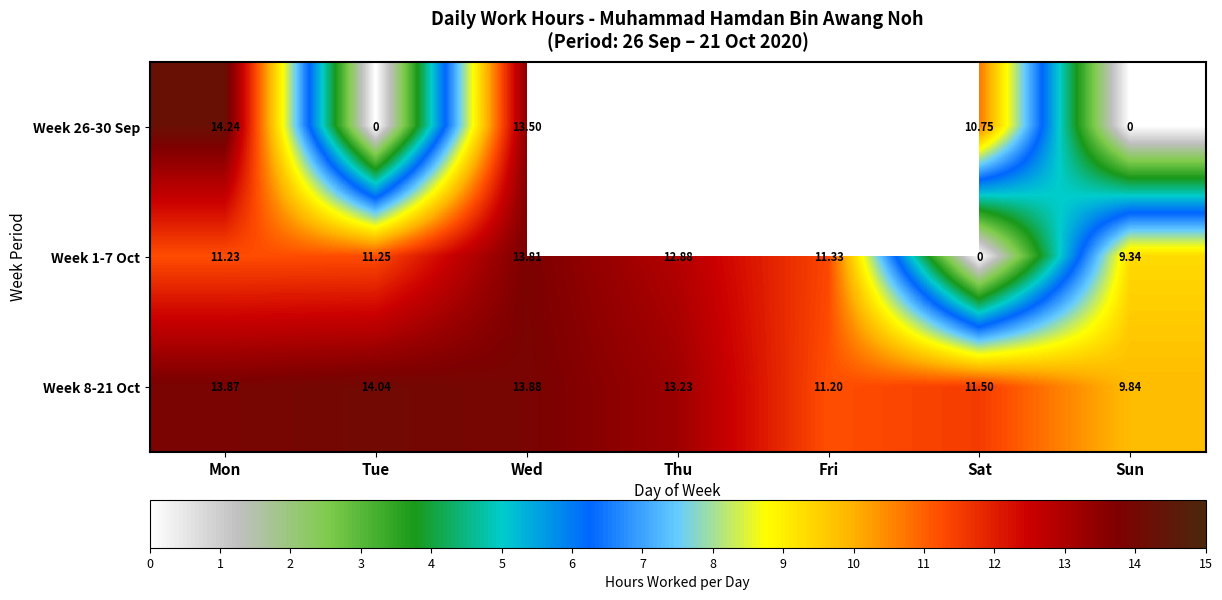

How many positive values does the Week 1-7 Oct series have?

6